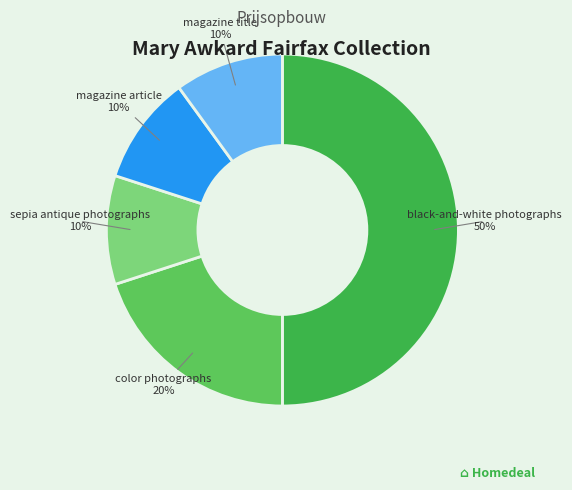

Which slice is the largest?

black-and-white photographs